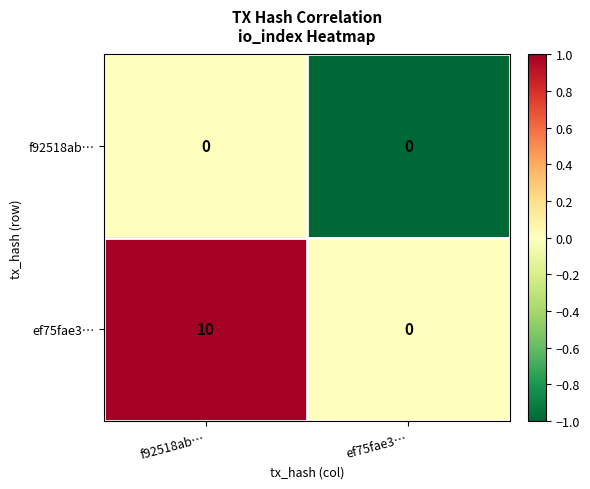

How many categories are shown in the chart?

2